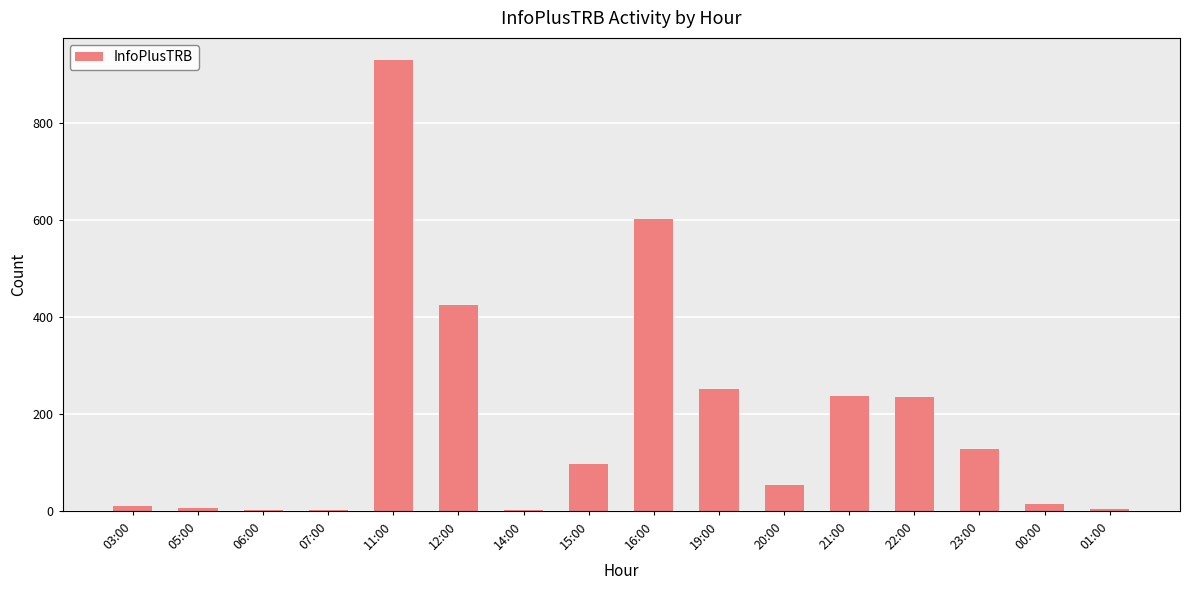

What is the sum of the values at 03:00 and 22:00?

248